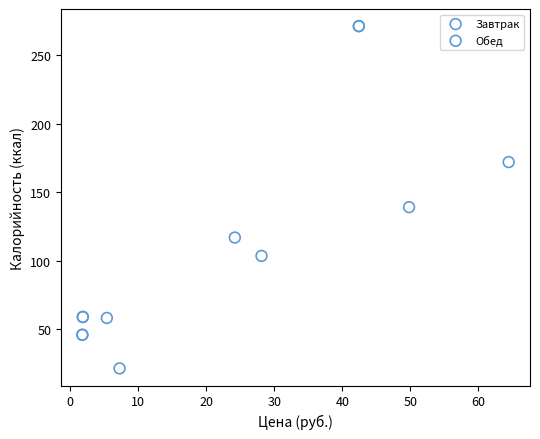

Which series has the widest spread of Y values?

Завтрак